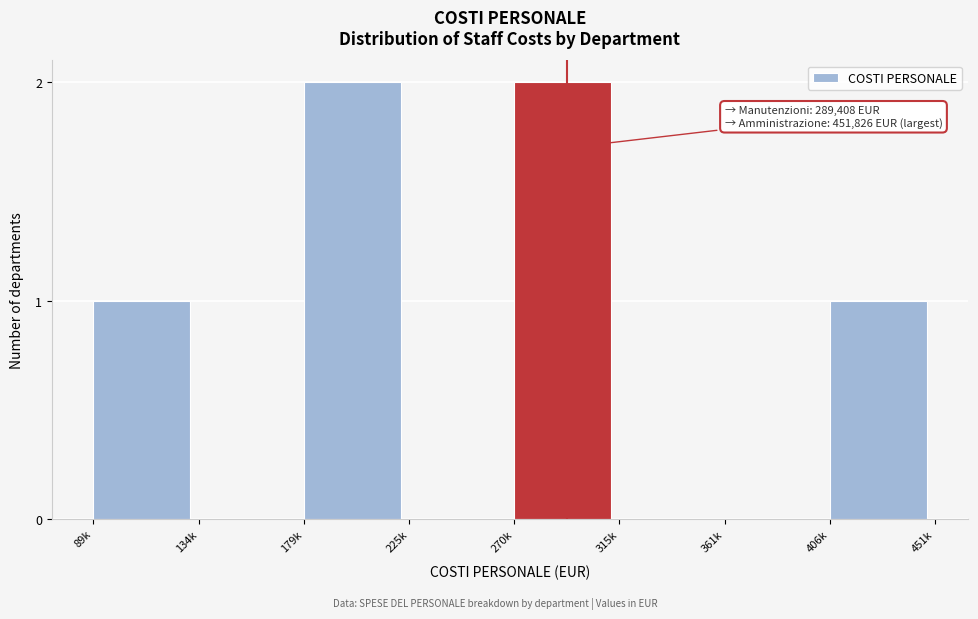

Reading left to right, list all the values displayed in this chart.

89k=1	134k=0	179k=2	225k=0	270k=2	315k=0	361k=0	406k=1